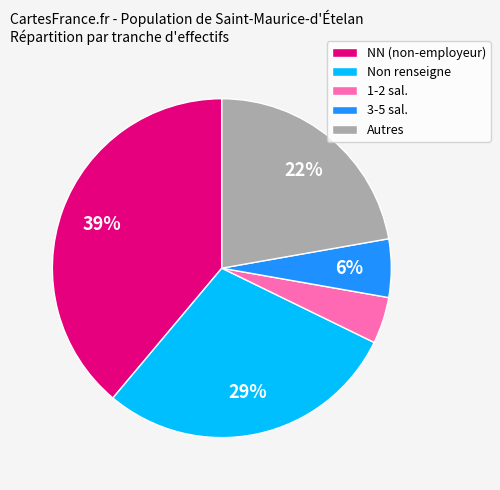

To the nearest percent, what percentage of the pie is Autres?

22%